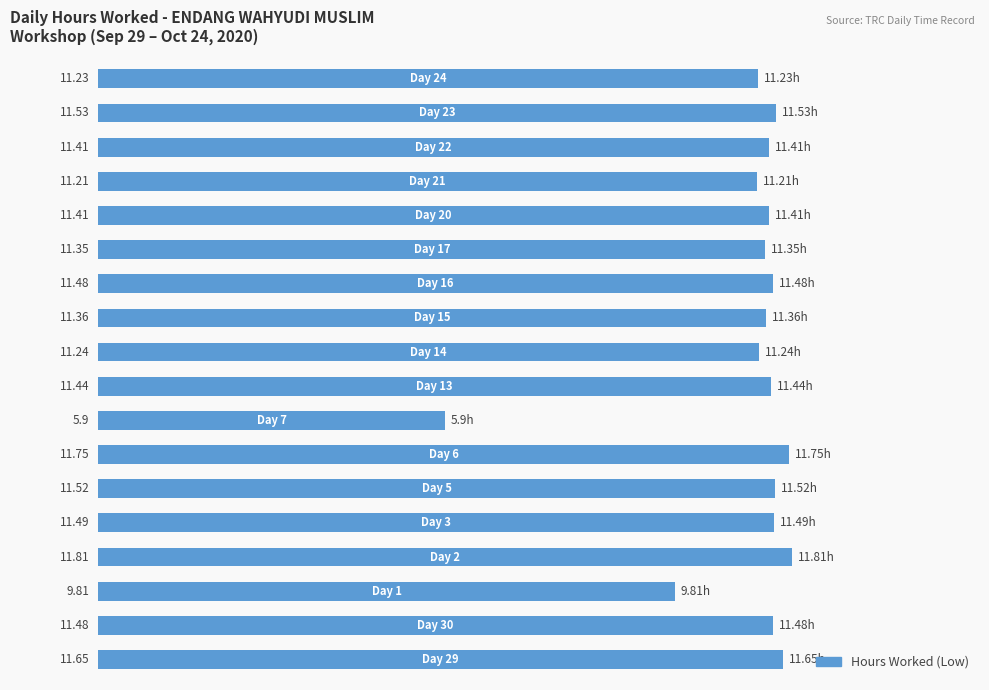

What is the sum of all values?

199.1